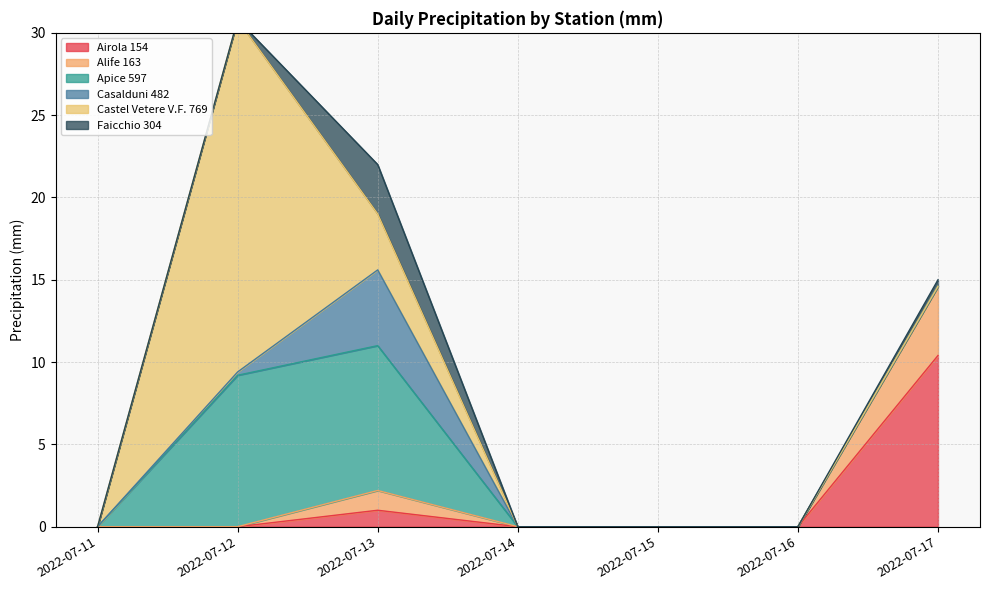

What is the total value across all series at 2022-07-13?

22.0